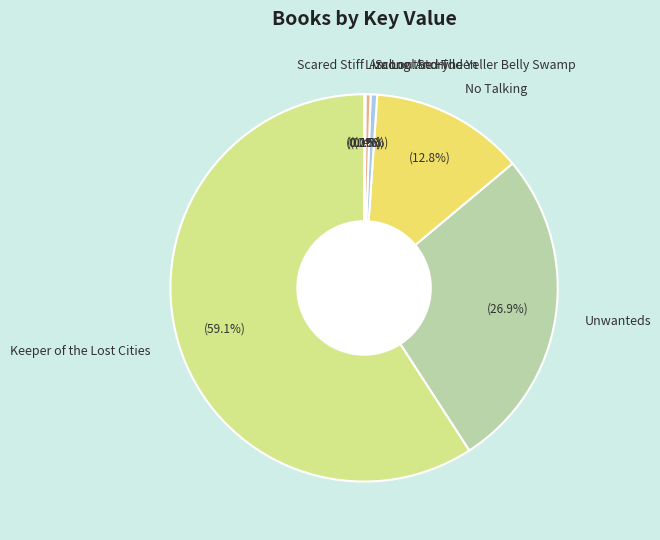

What is the largest slice in the pie chart?

Keeper of the Lost Cities